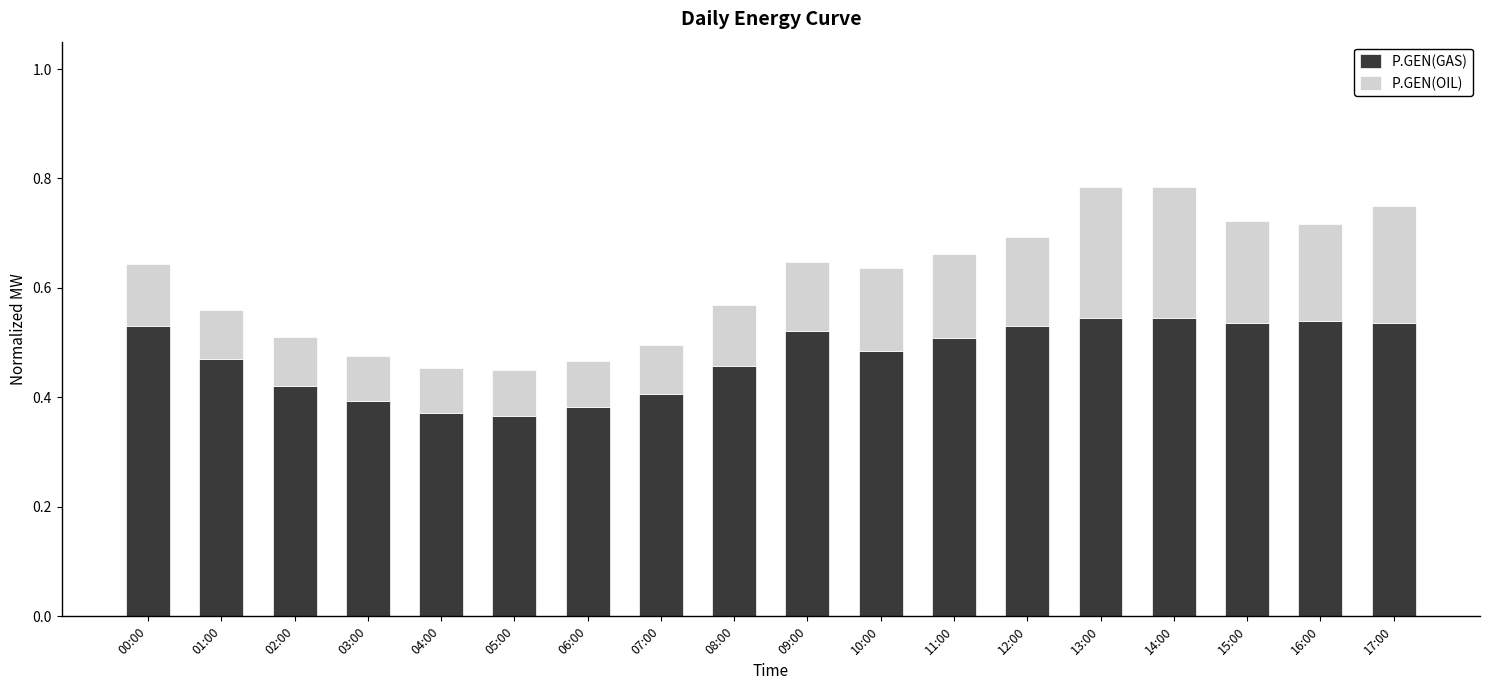

Count the P.GEN(GAS) values in the range 0 to 1.

18